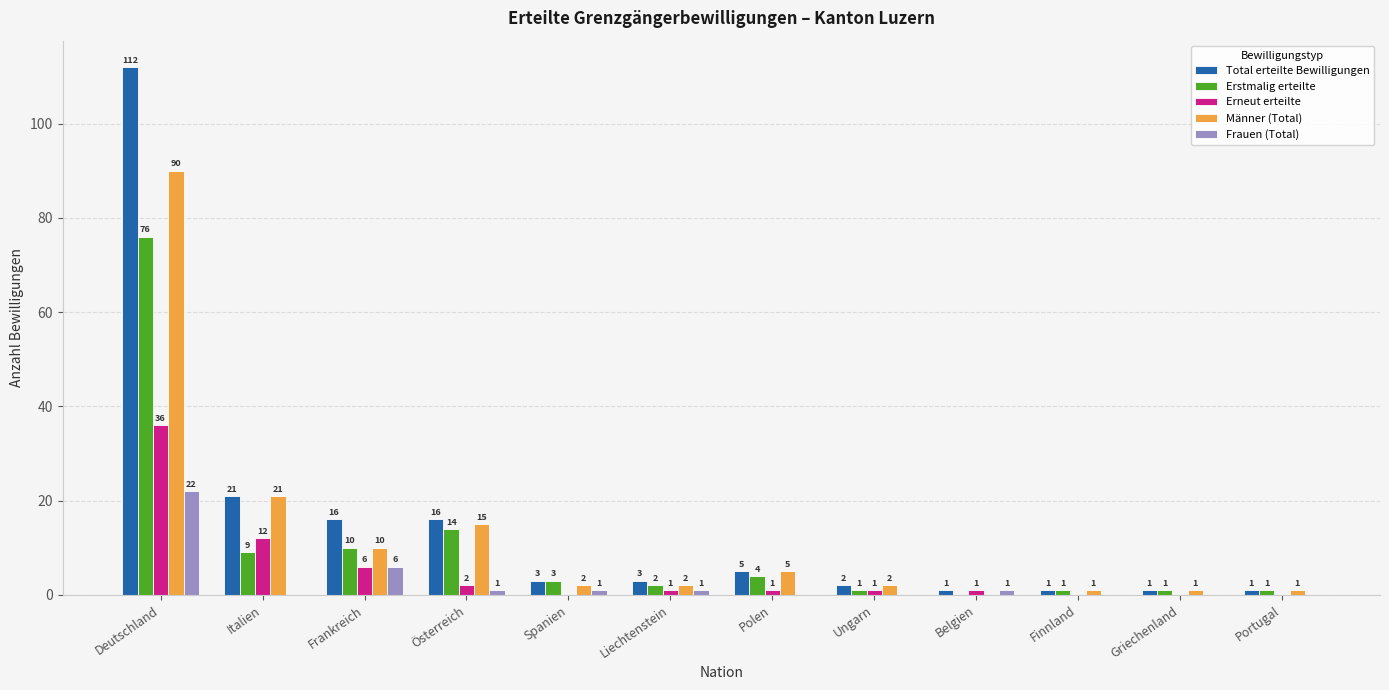

What is the highest value of the Erneut erteilte series?

36